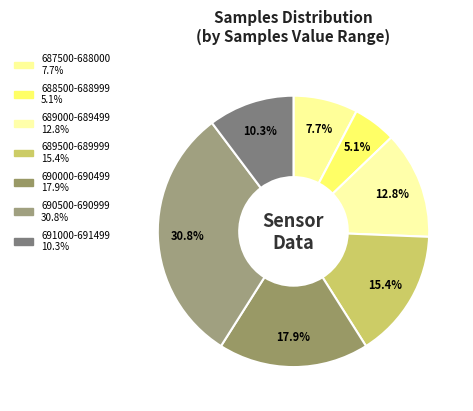

How many slices are in this pie chart?

7